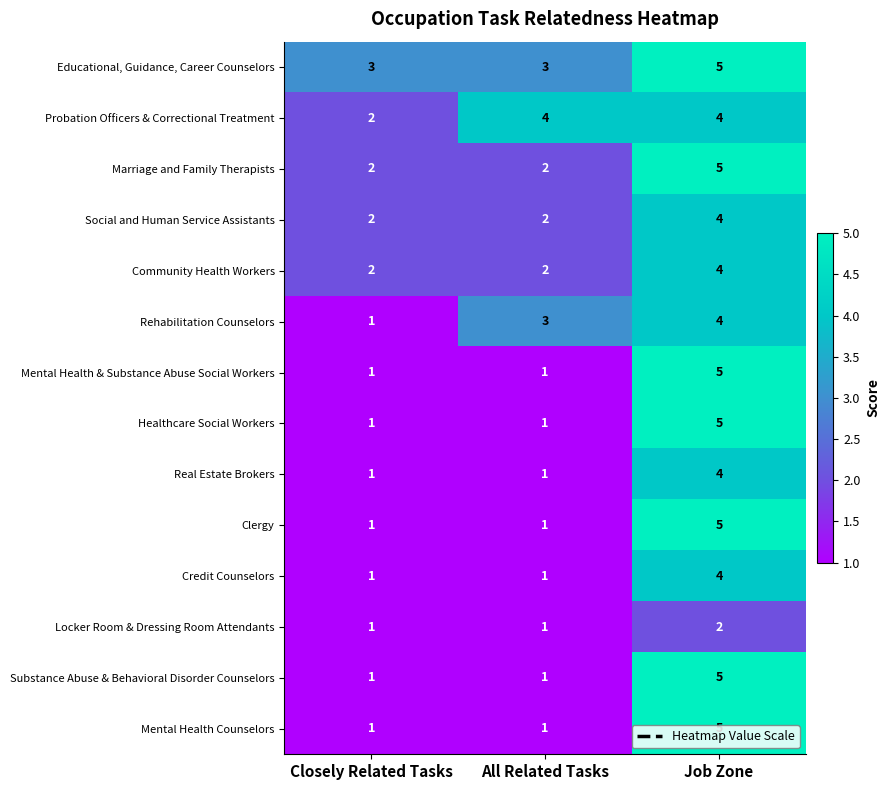

True or false: Educational, Guidance, Career Counselors has a value of 1 at Job Zone.

False